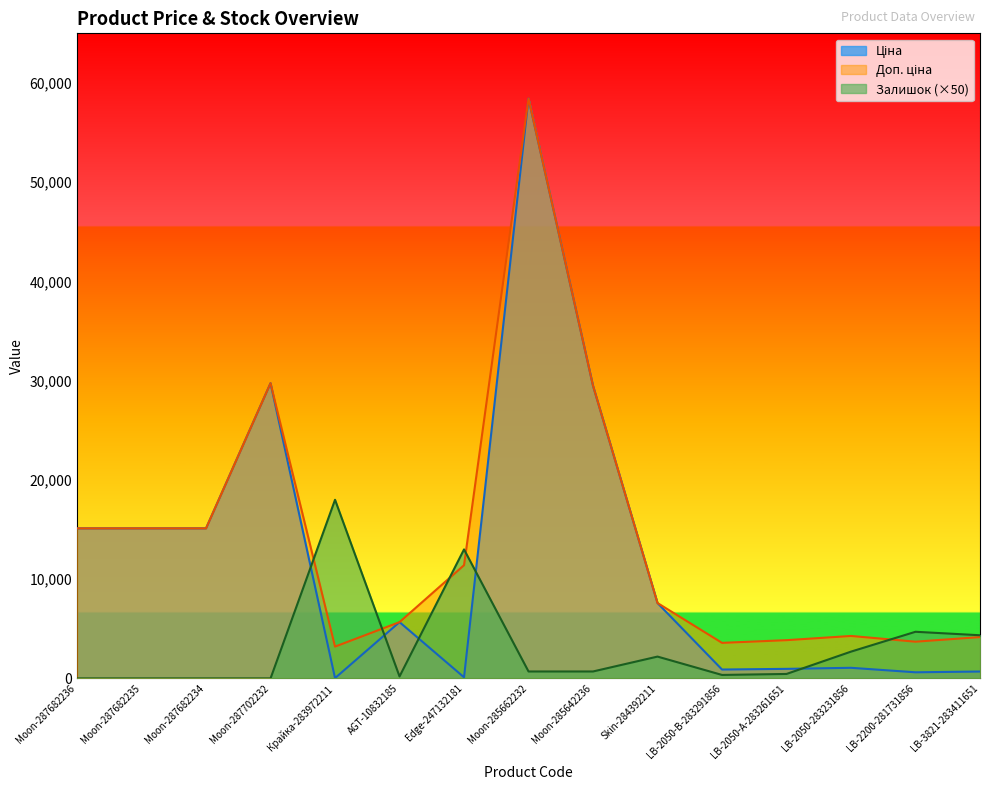

True or false: Доп. ціна has a value of 4397.6 at Крайка-283972211.

False